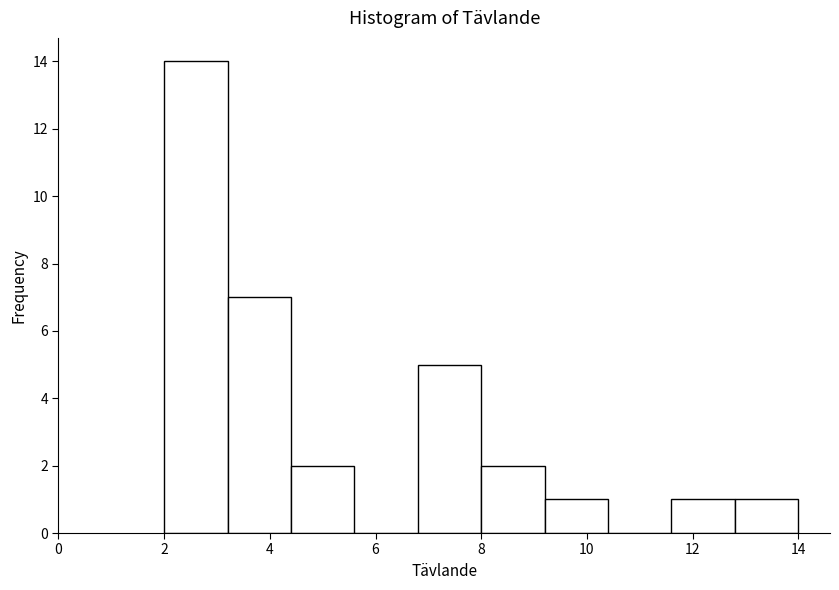

Reading left to right, transcribe this chart: for each bar, give the range it covers on the x-axis and its height. The values are not printed on the chart, so give them approximately, as read against the axis.

2.0 to 3.2: 14
3.2 to 4.4: 7
4.4 to 5.6: 2
5.6 to 6.8: 0
6.8 to 8.0: 5
8.0 to 9.2: 2
9.2 to 10.4: 1
10.4 to 11.6: 0
11.6 to 12.8: 1
12.8 to 14.0: 1